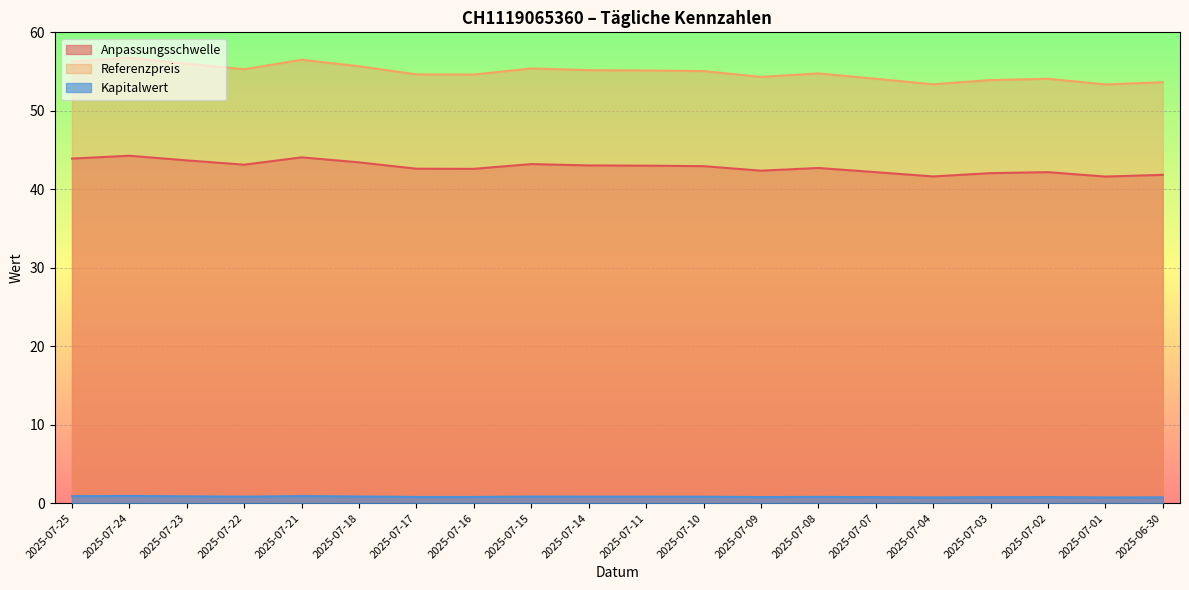

True or false: Anpassungsschwelle and Kapitalwert cross at least once.

False